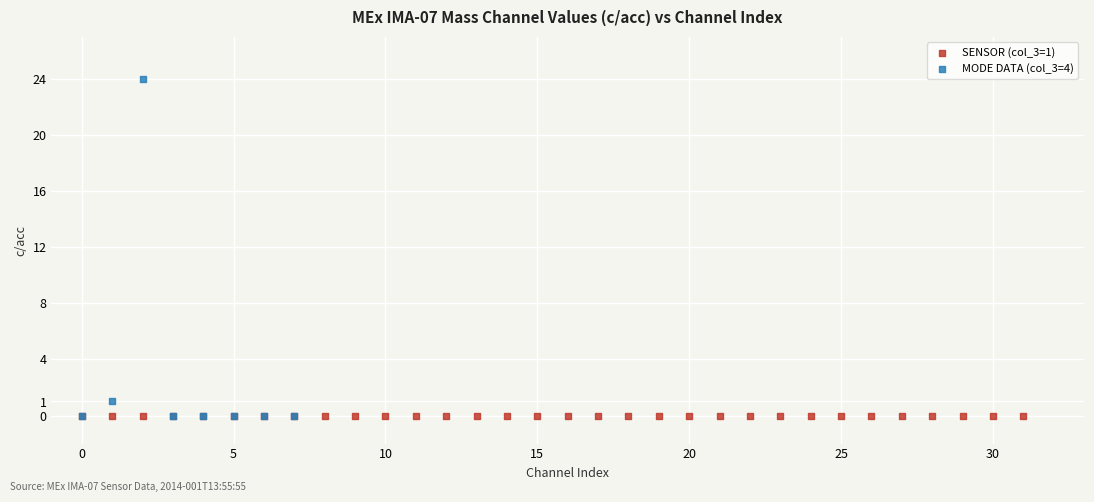

Which series reaches the maximum Y coordinate?

MODE DATA (col_3=4)